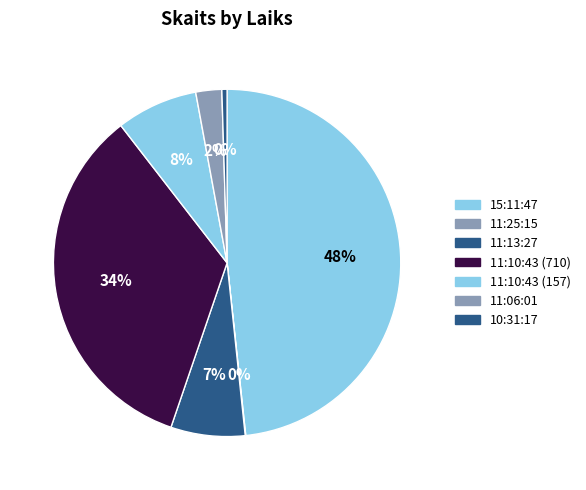

The 11:10:43 (710) slice represents 26% of the pie. True or false?

False